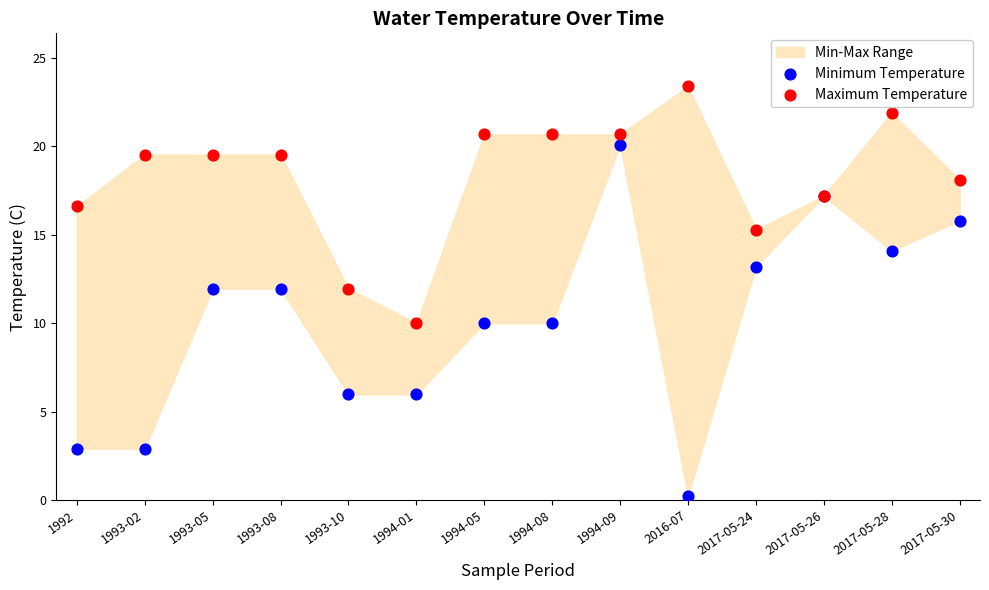

Which series contains the highest Y value?

Maximum Temperature